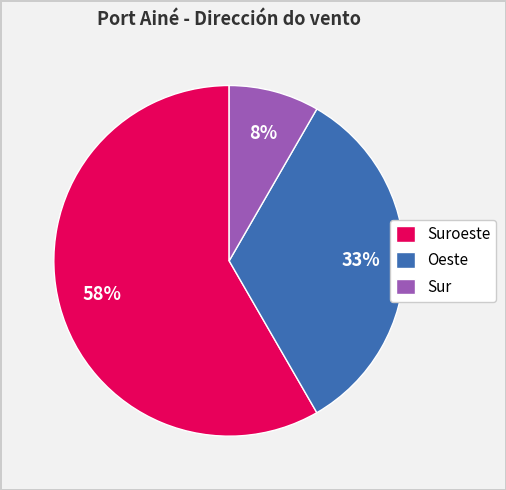

Which category has the smallest portion of the pie?

Sur